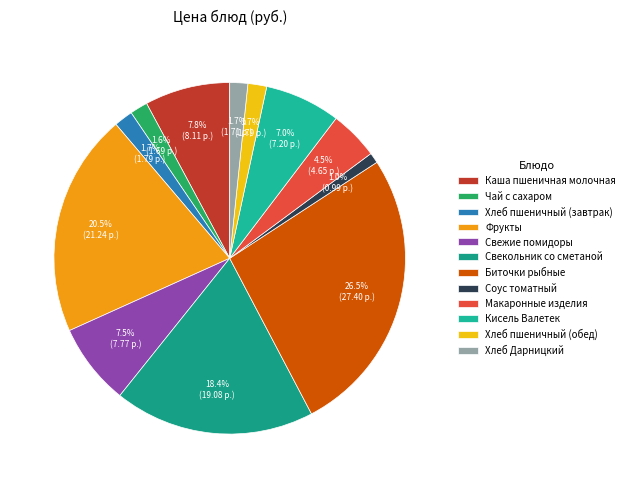

Is there any slice that represents more than half of the pie?

No